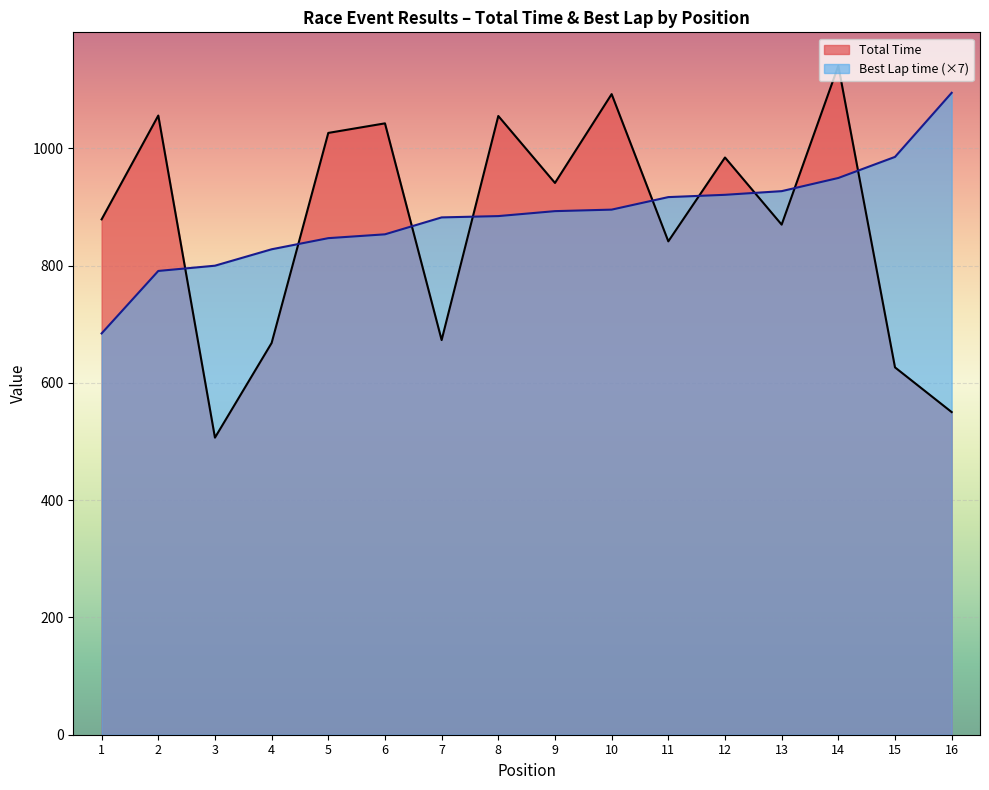

Is the value of Best Lap time (×7) at 13 greater than the value of Total Time at 16?

Yes